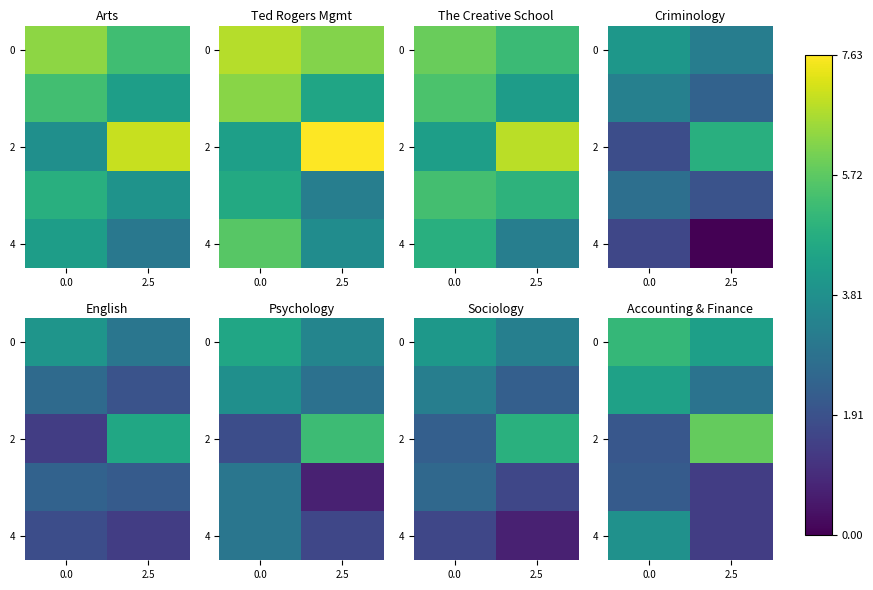

What is the total value across all series at 2.5?

15.8